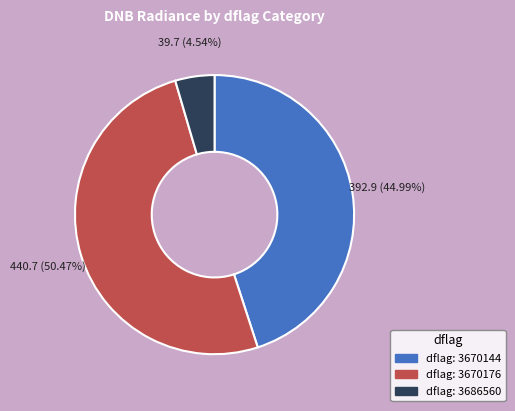

Is there any slice that represents more than half of the pie?

Yes